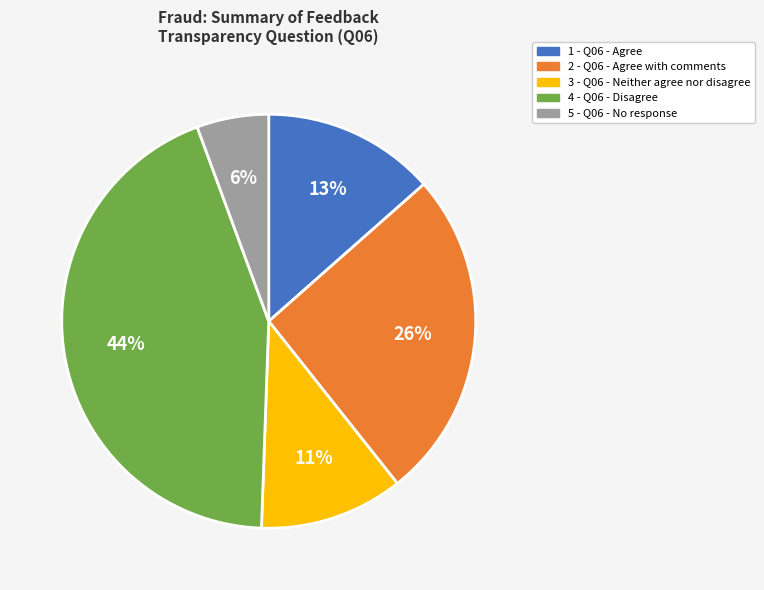

Approximately how many times larger is the value at 3 - Q06 - Neither agree nor disagree compared to 2 - Q06 - Agree with comments?

0.4